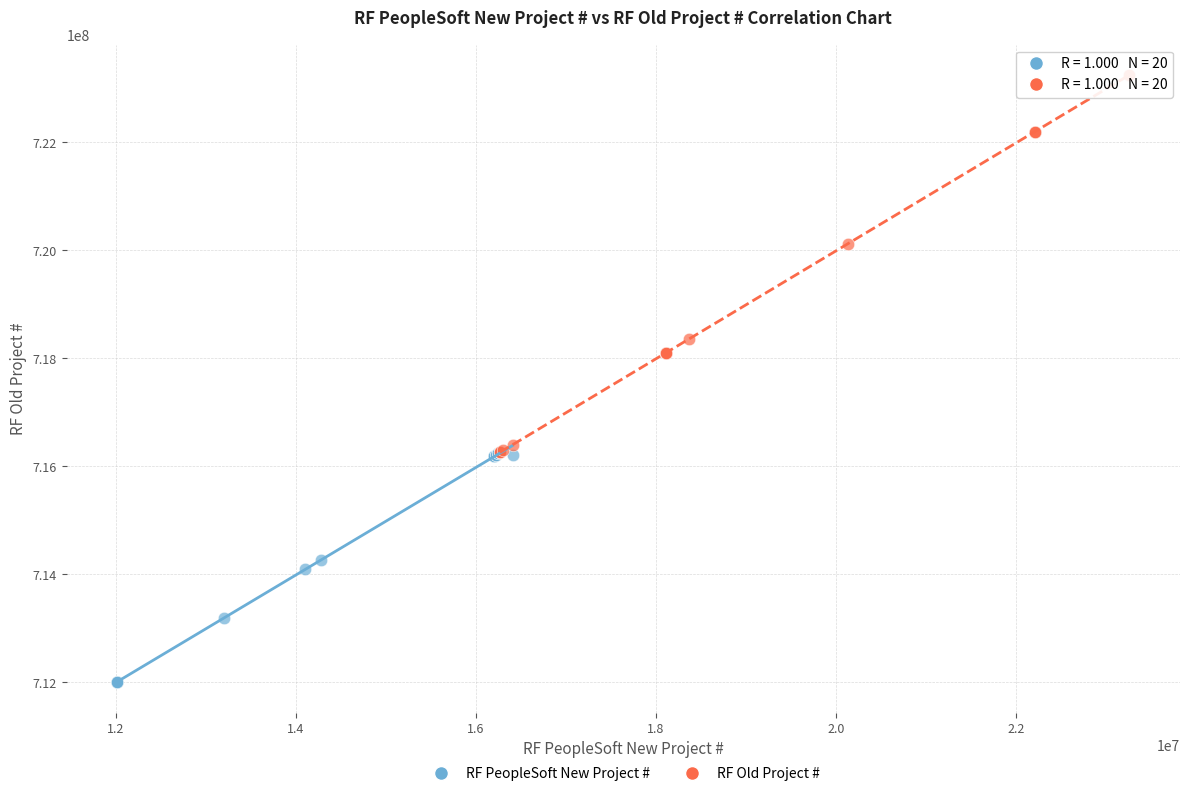

Which series contains the highest Y value?

RF Old Project #